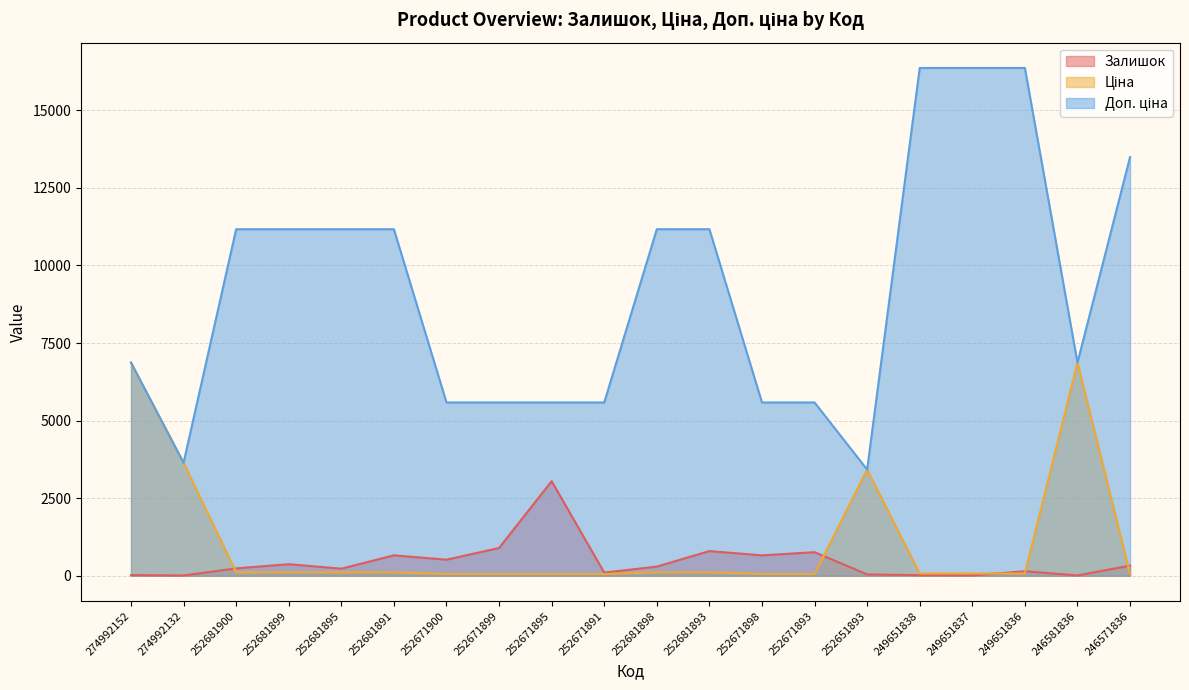

True or false: Залишок and Доп. ціна intersect in this chart.

False